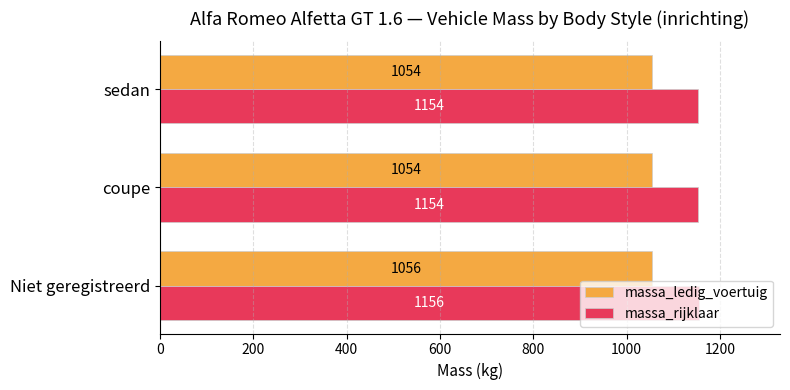

At sedan, list the series in order from largest to smallest.

massa_rijklaar, massa_ledig_voertuig